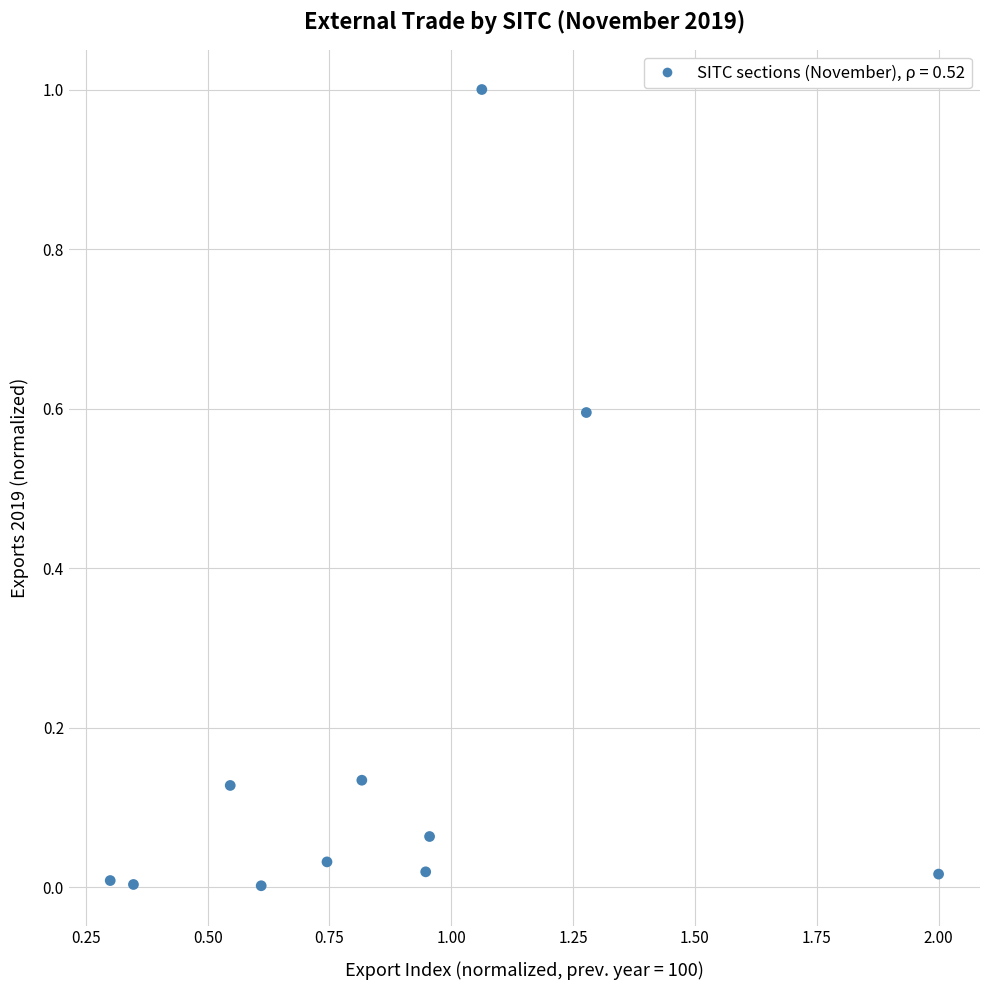

What is the range of Y values (max minus min)?

1.0